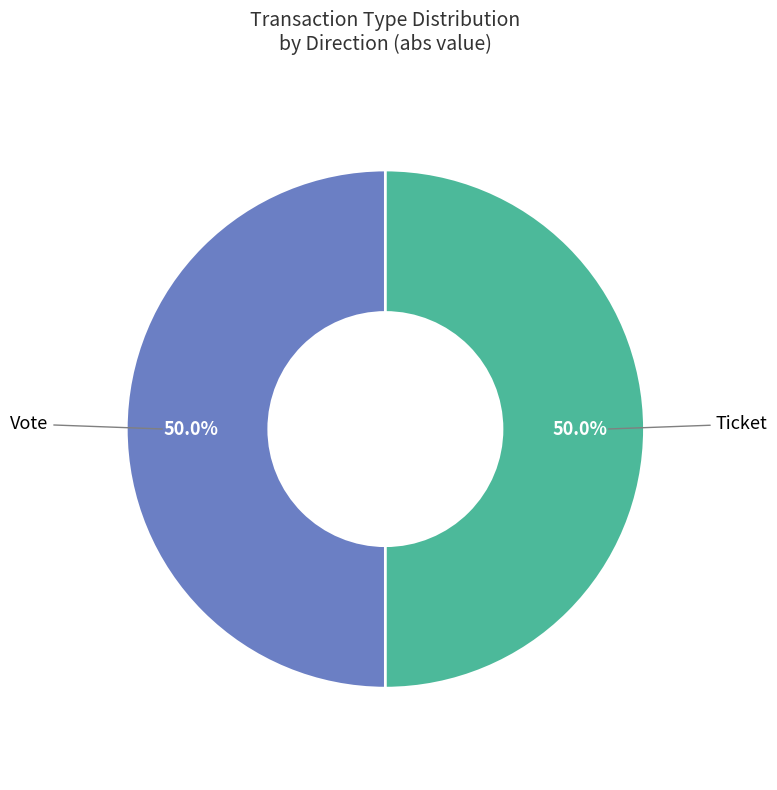

What is the largest slice in the pie chart?

Vote